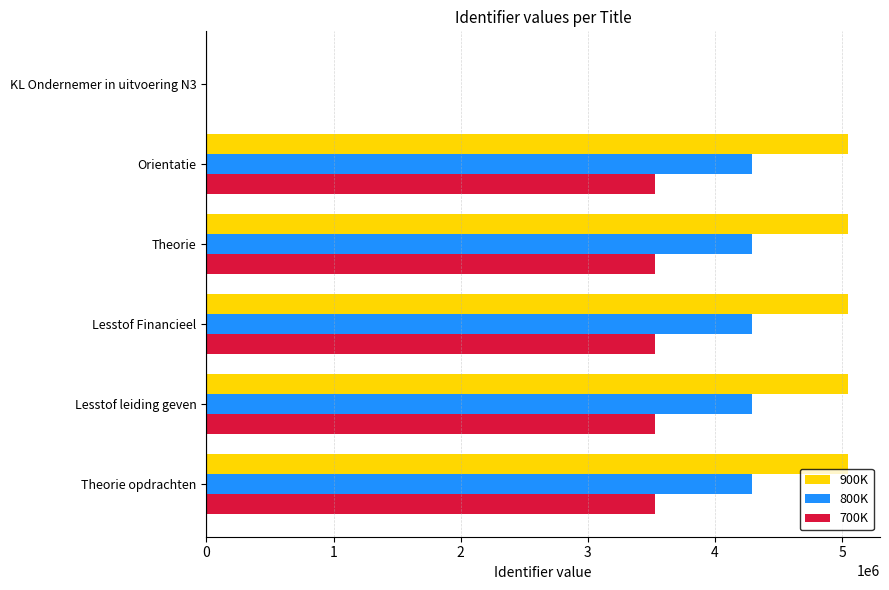

Between KL Ondernemer in uitvoering N3 and Orientatie, which series saw the biggest shift?

900K